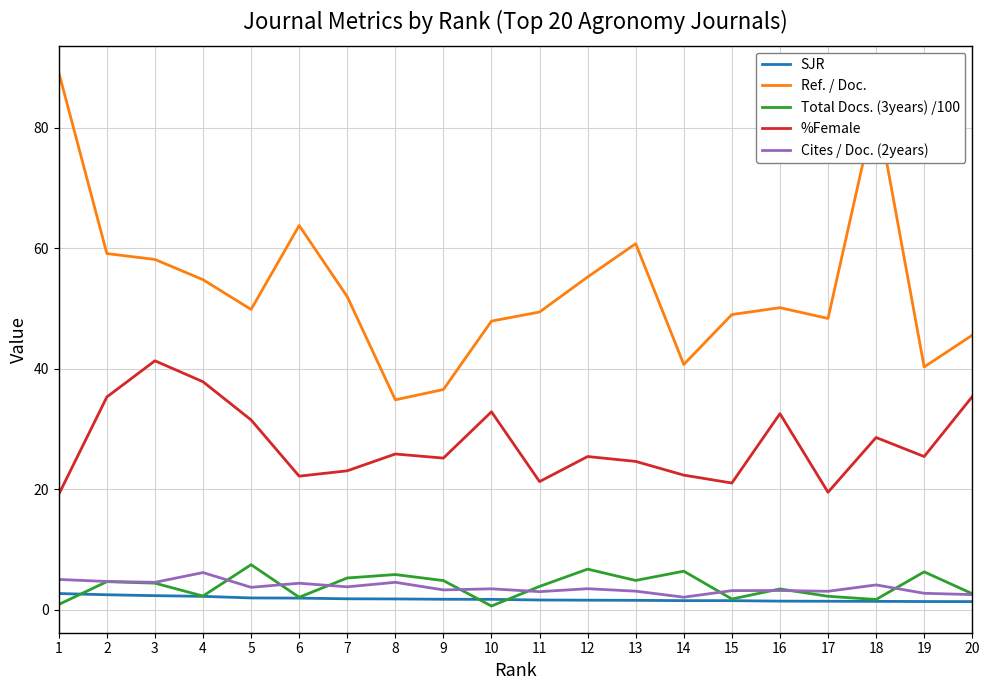

The value of SJR at 2 is 2.5. True or false?

True